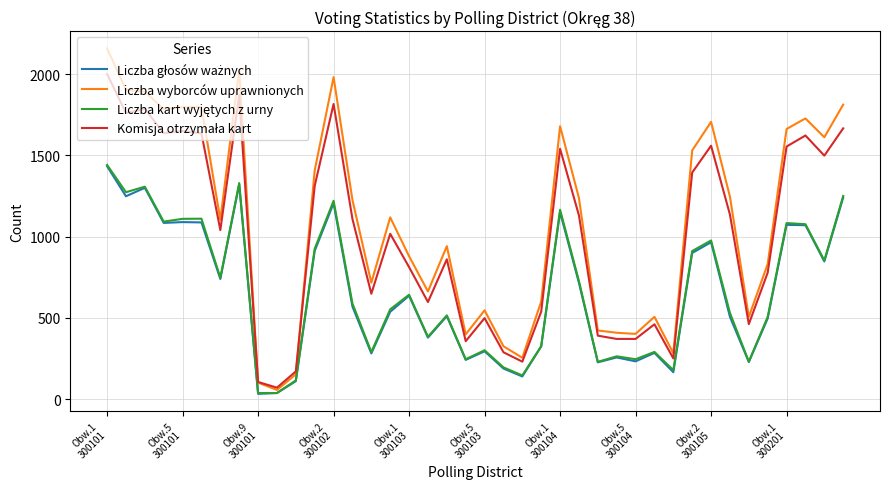

Which series has the widest spread of values?

Liczba wyborców uprawnionych